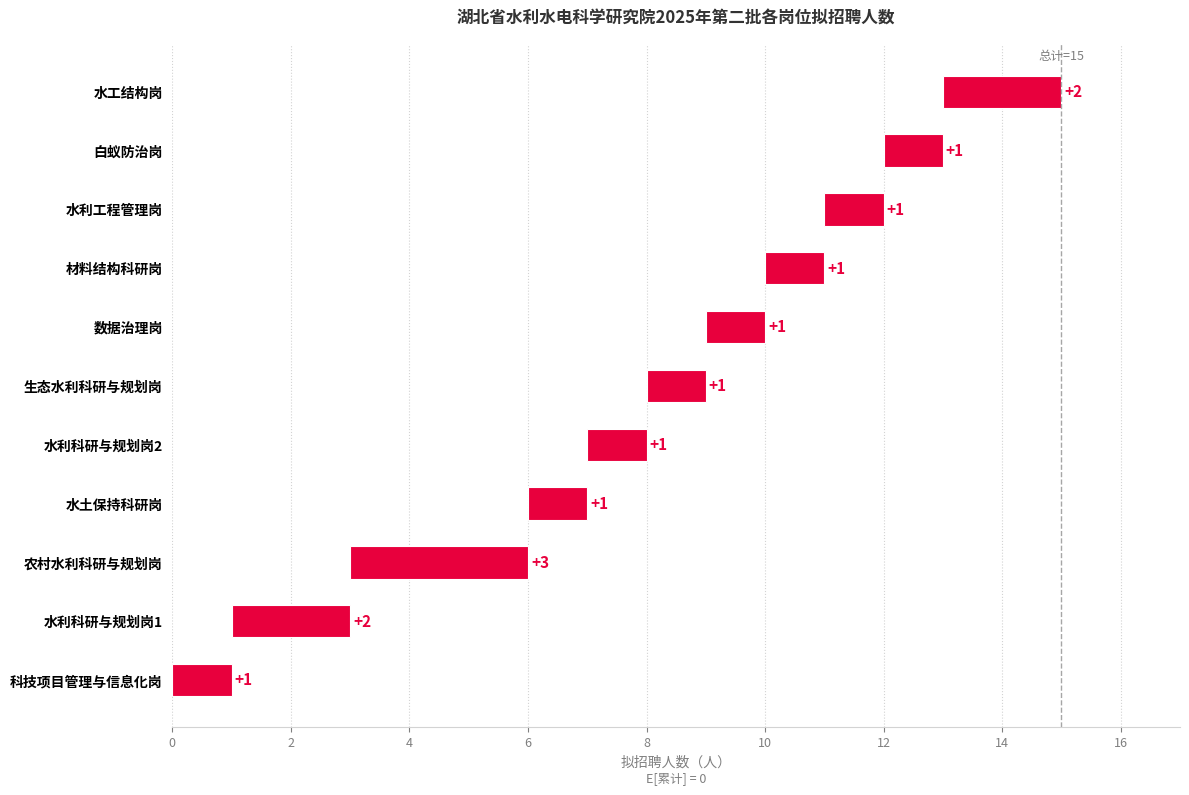

What is the label of the 7th bar from the right?

水利科研与规划岗2